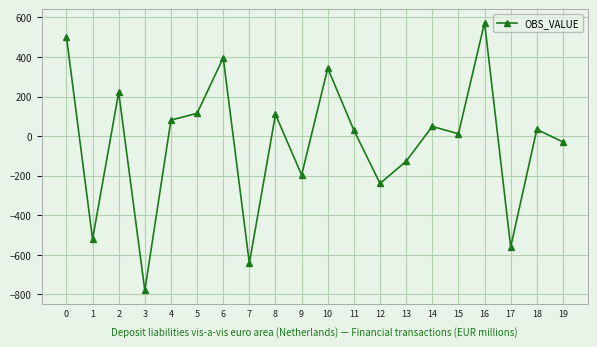

What is the average value?

-31.5